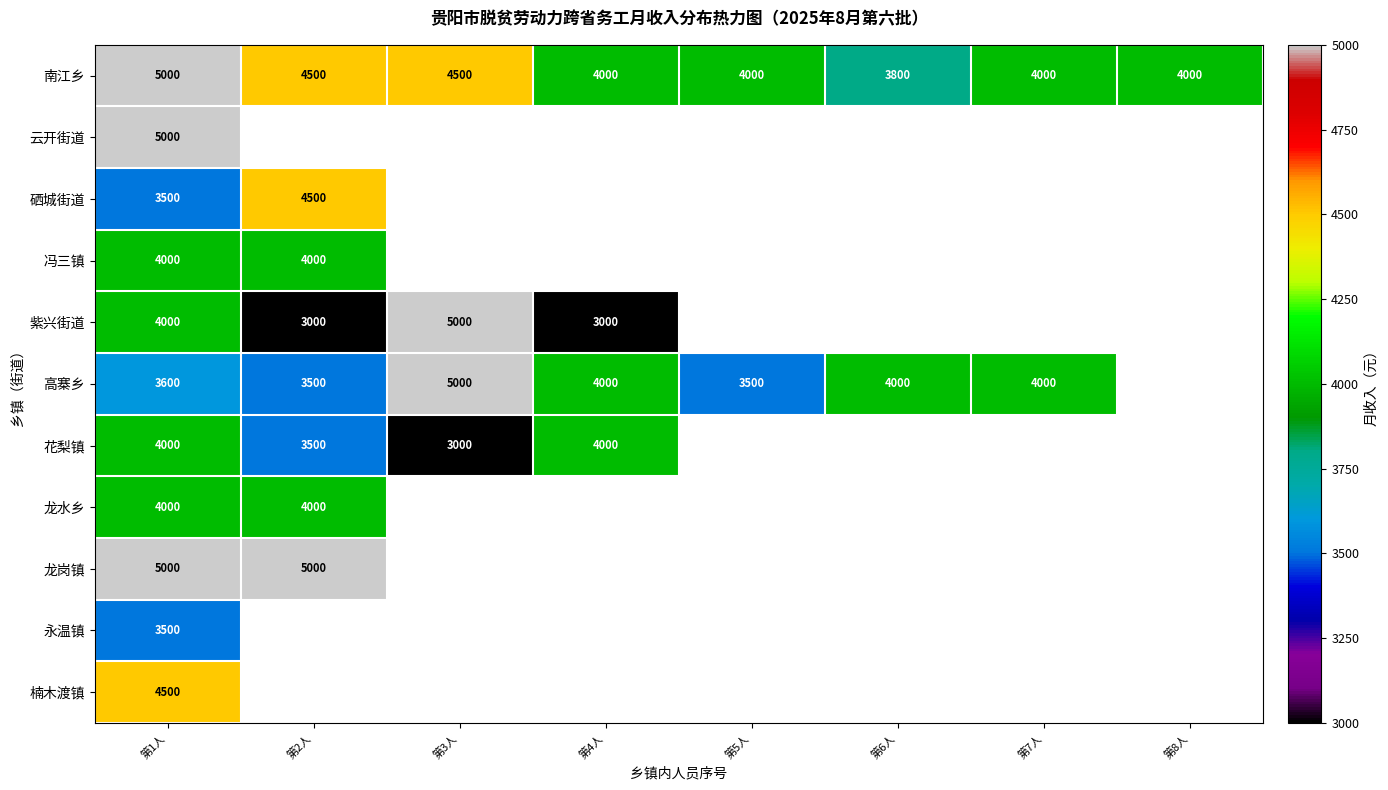

What is the approximate value of 南江乡 at 第8人, to the nearest 10?

4000